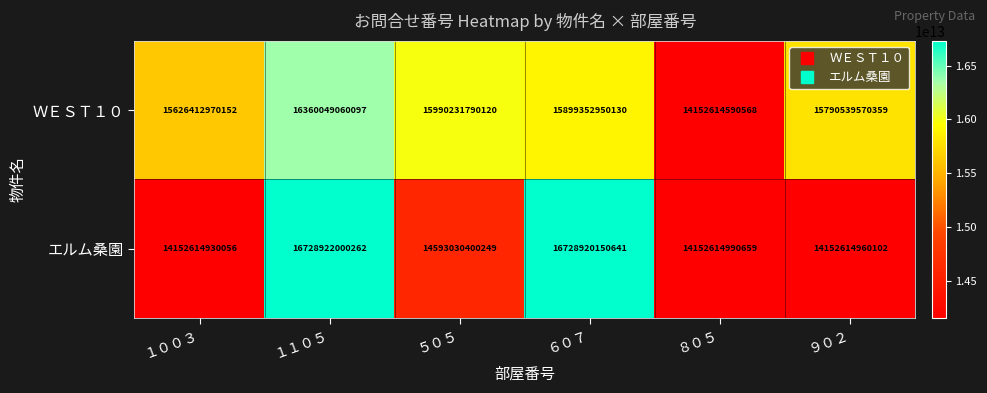

True or false: エルム桑園 has a value of 5286935500134 at １００３.

False